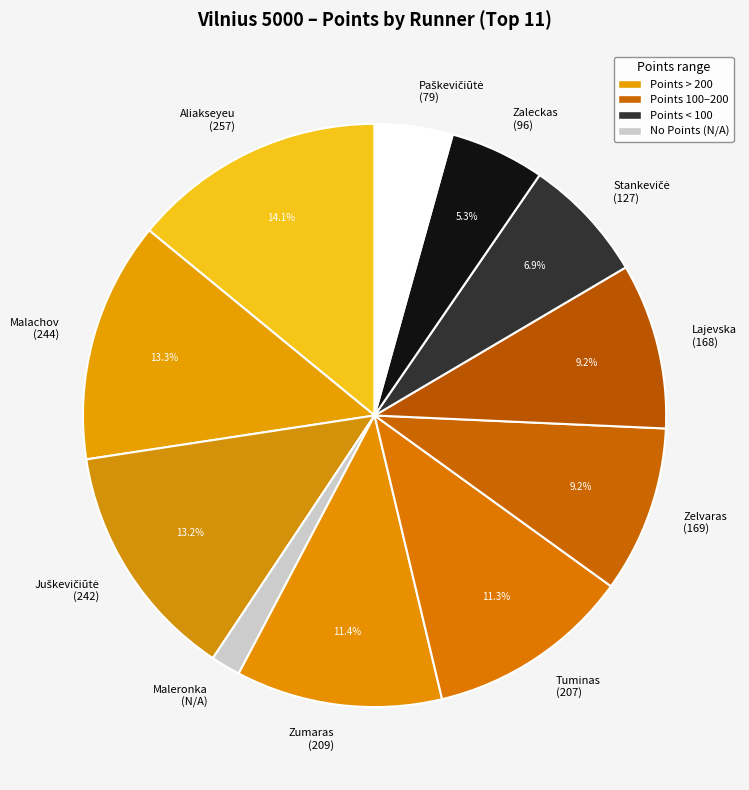

Is Lajevska (168) the majority of the pie?

No